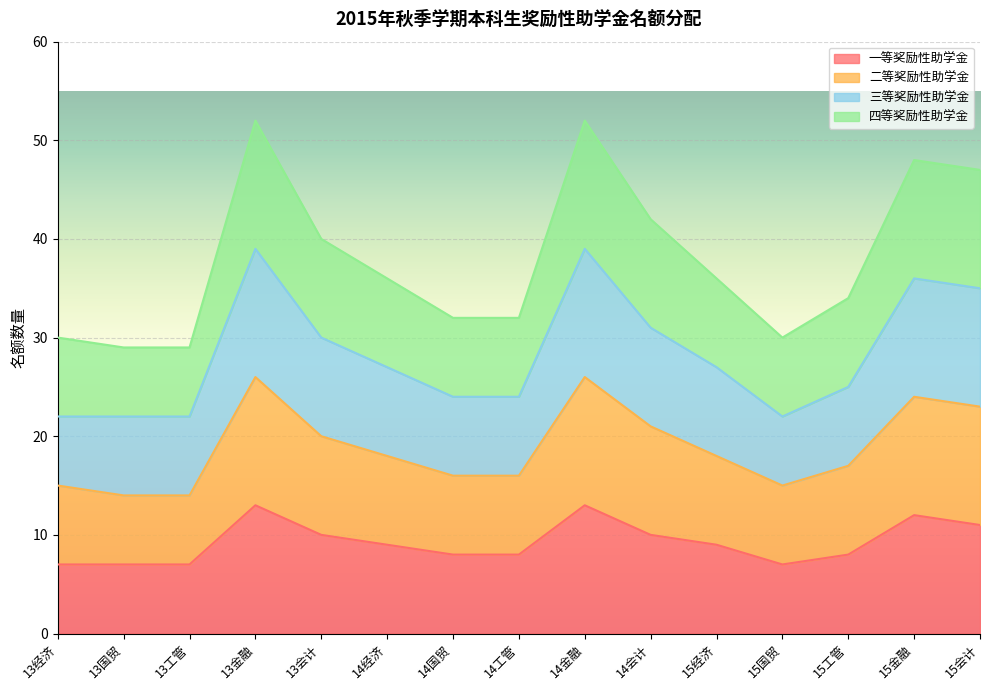

Is it true that 一等奖励性助学金 equals 6 at 13金融?

False